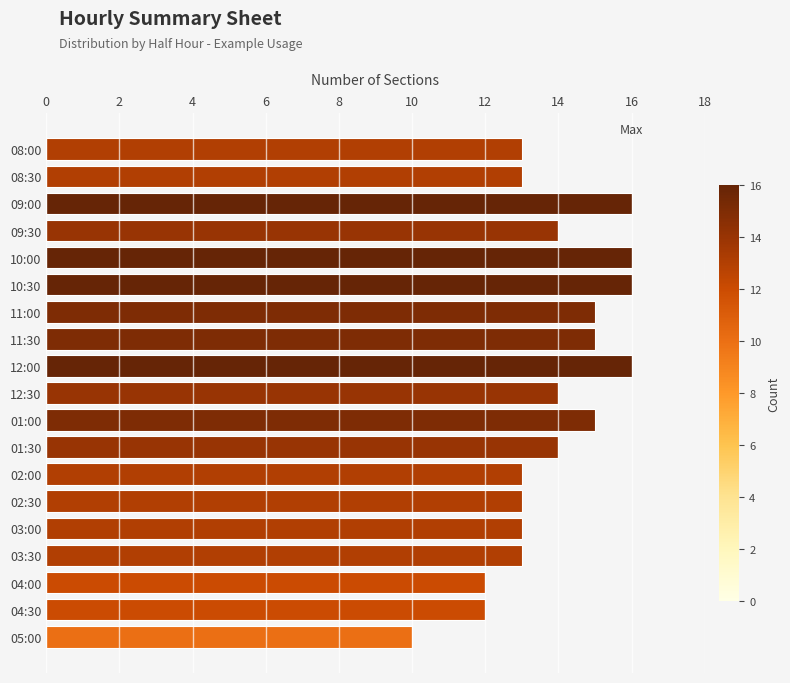

Which category has the lowest value across all series?

05:00